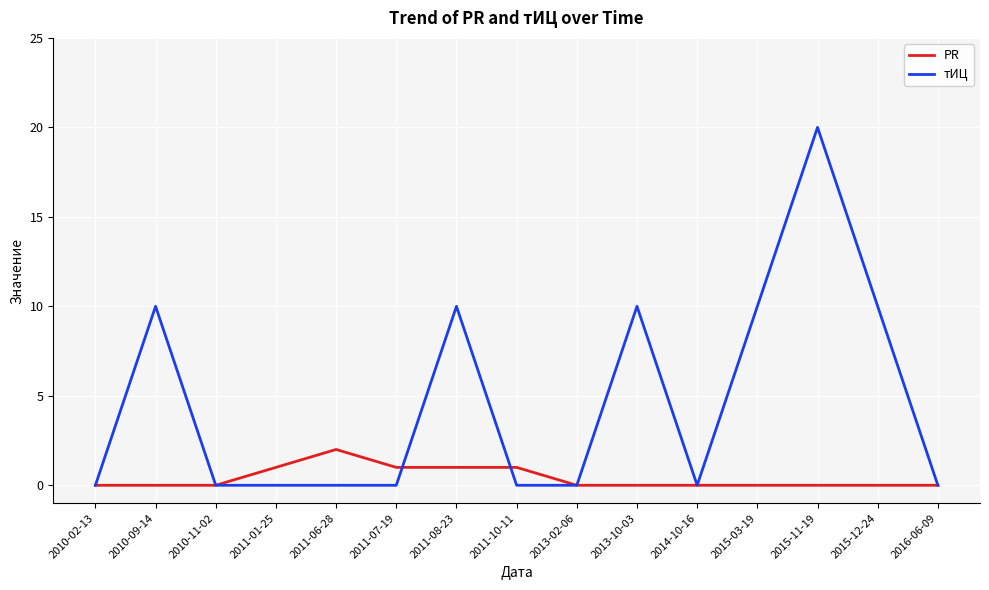

What is the difference between the PR values at 2014-10-16 and 2011-01-25?

1